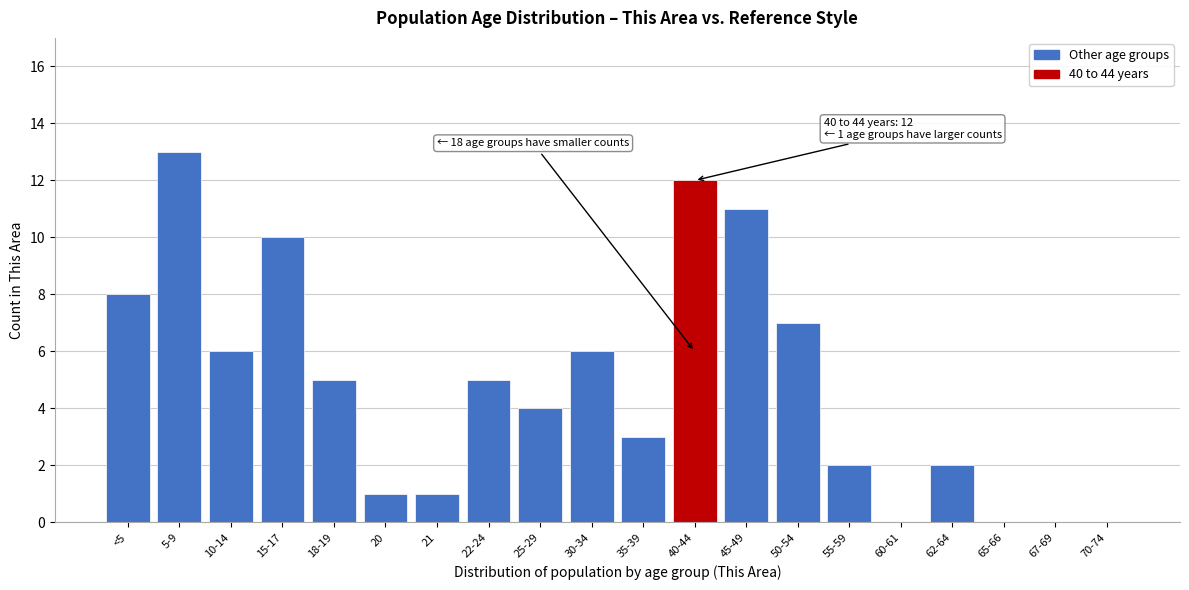

Reading right to left, list all the values displayed in this chart.

70-74=0	67-69=0	65-66=0	62-64=2	60-61=0	55-59=2	50-54=7	45-49=11	40-44=12	35-39=3	30-34=6	25-29=4	22-24=5	21=1	20=1	18-19=5	15-17=10	10-14=6	5-9=13	<5=8